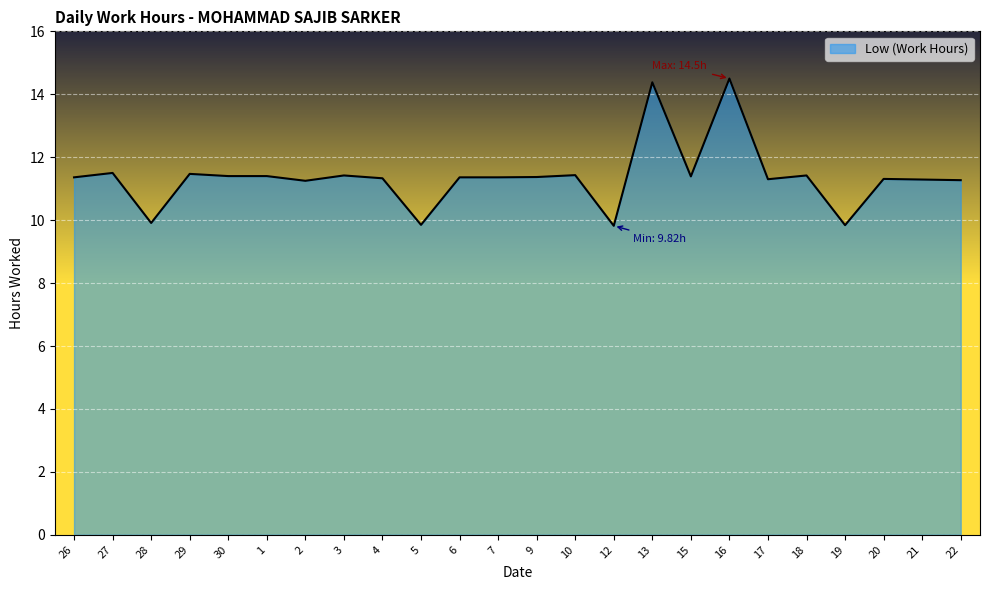

What is the difference between the values at 5 and 7?

1.5